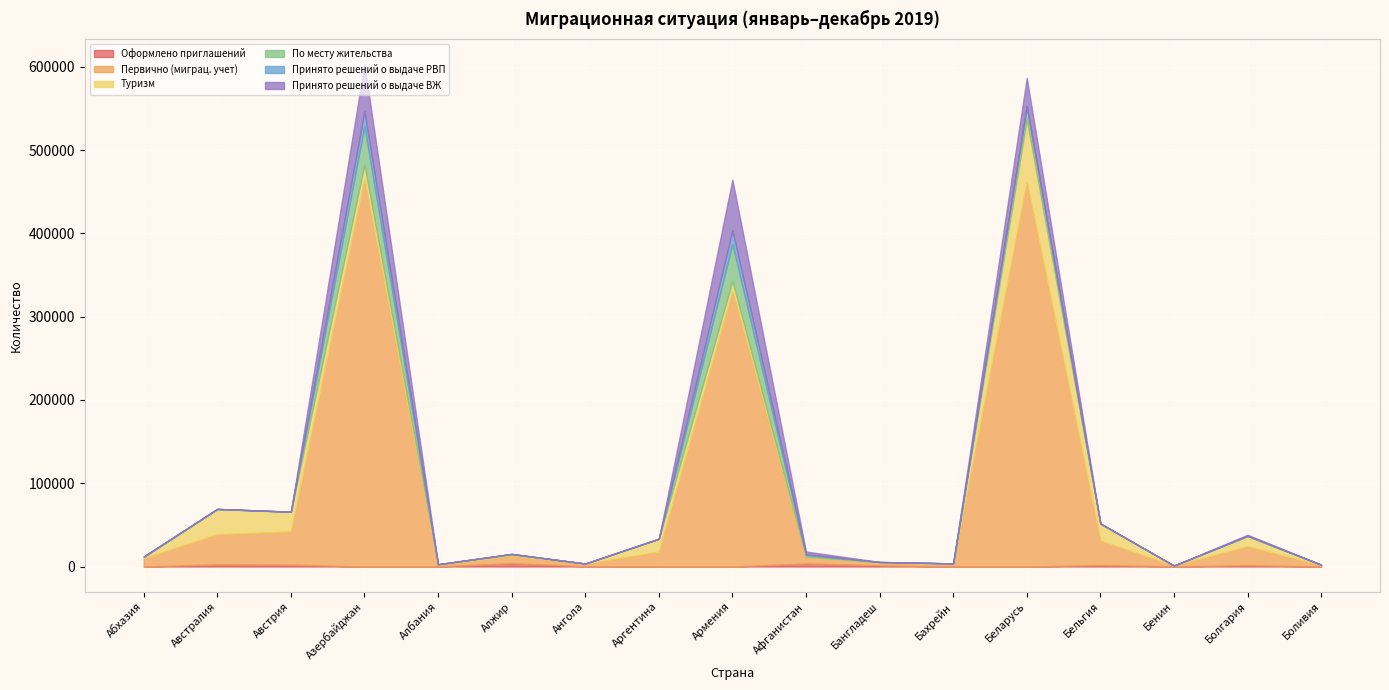

What is the sum of the Оформлено приглашений values at Ангола and Аргентина?

494